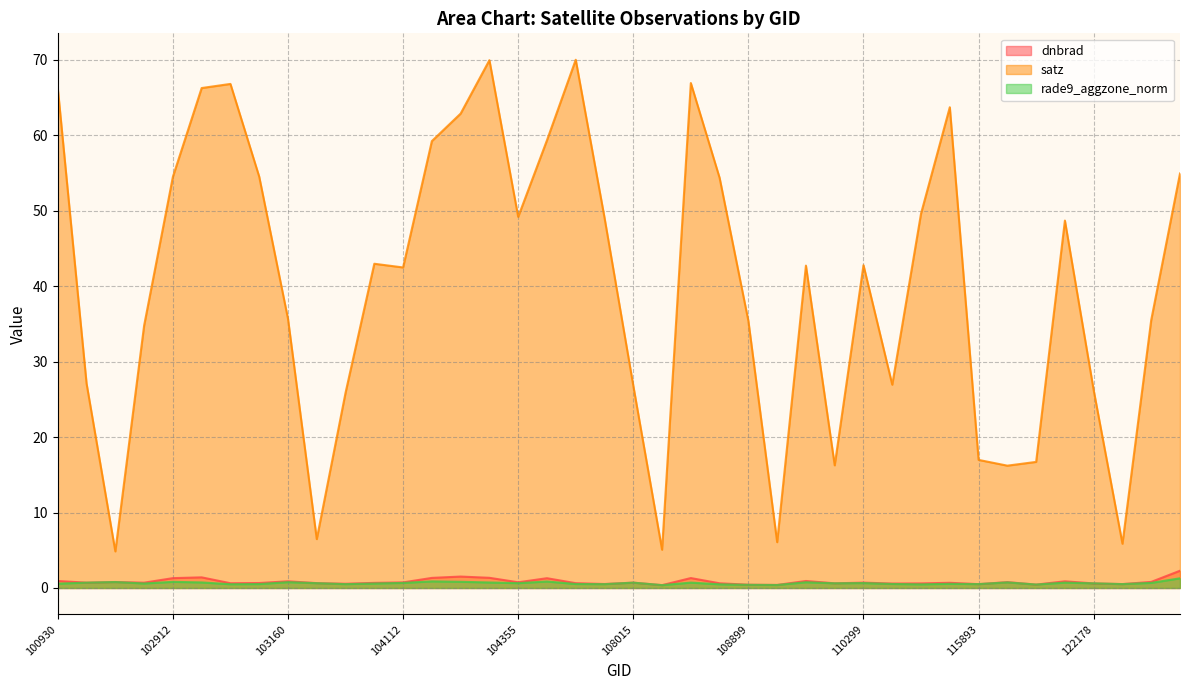

At which label does rade9_aggzone_norm reach its peak?

122710